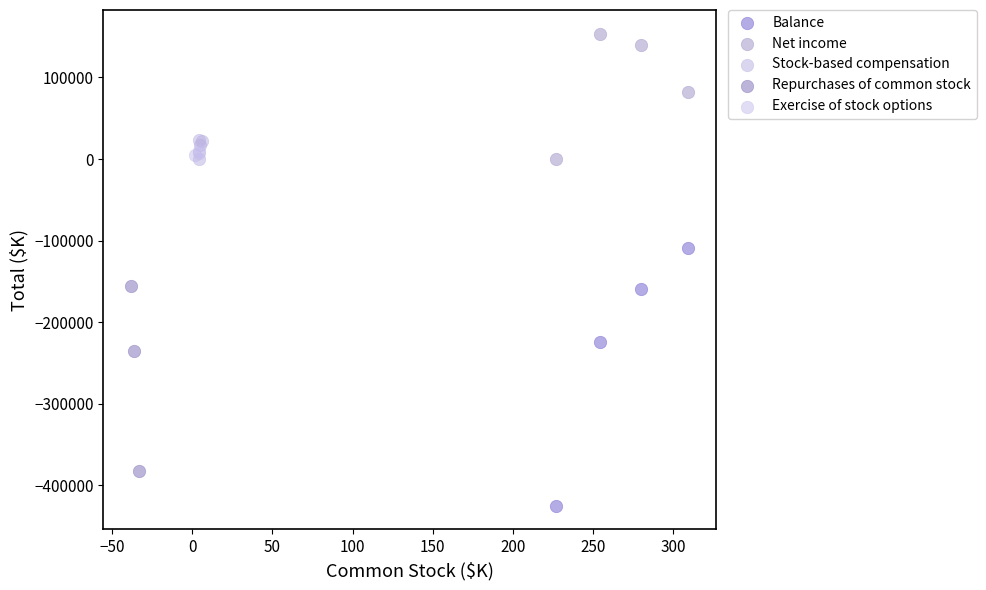

Which series contains the highest Y value?

Net income